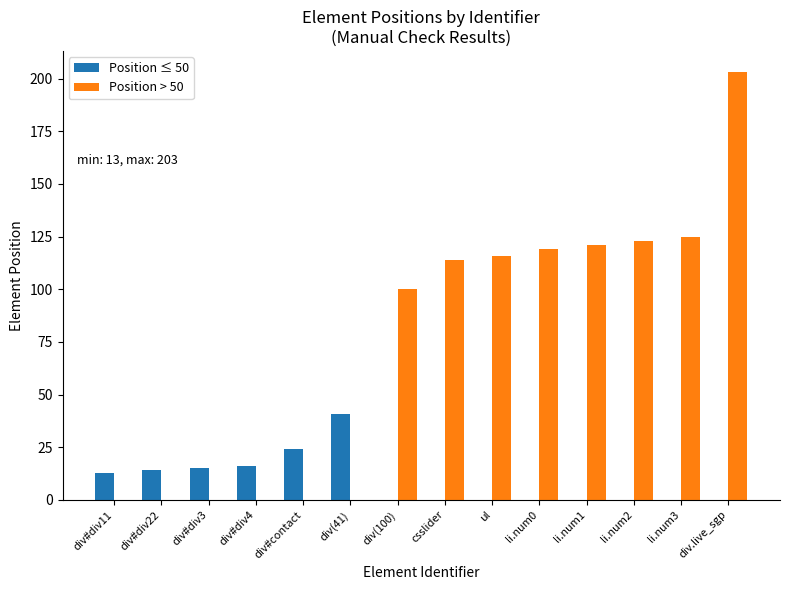

The Position ≤ 50 series shows 14 at div#div22. True or false?

True